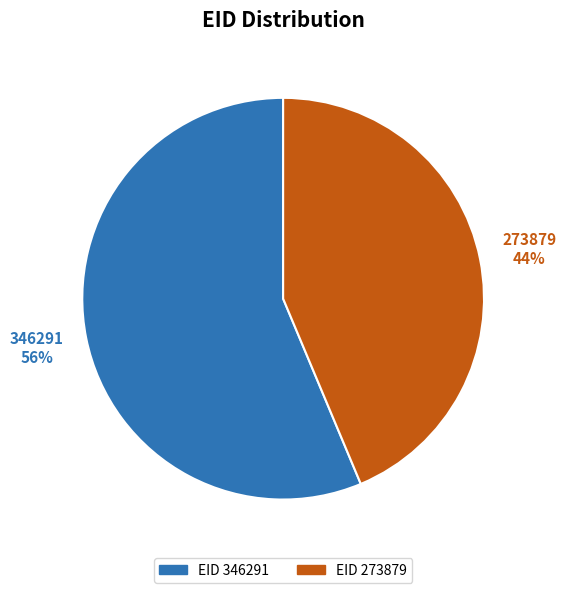

Is there a majority slice in this chart?

Yes